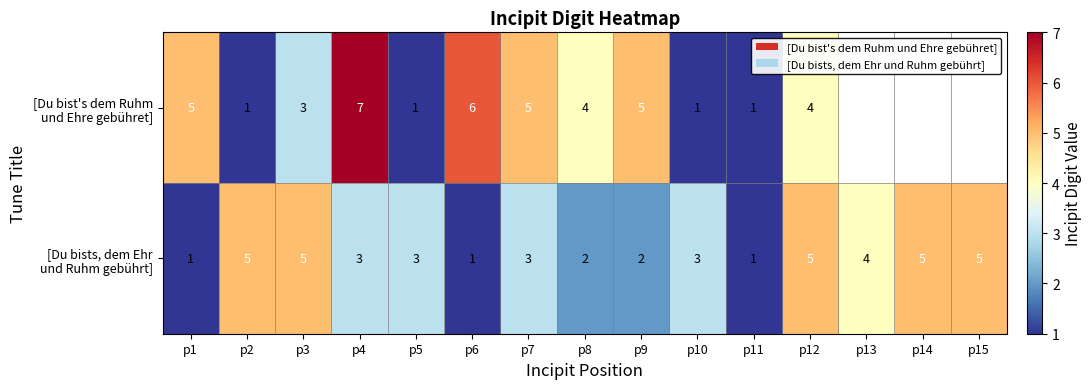

What is the total value across all series at p10?

4